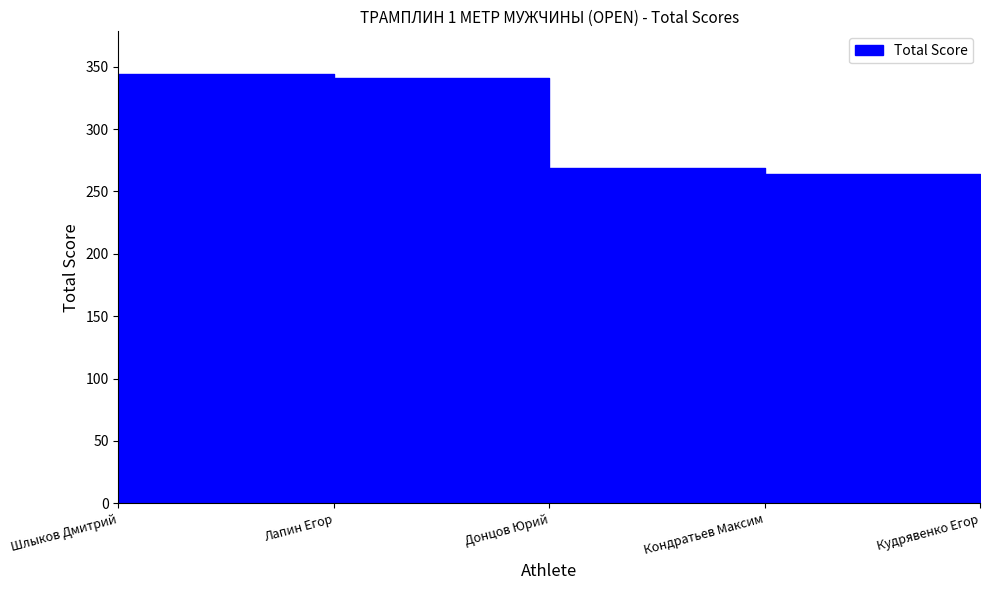

At which category does the chart reach its minimum across all series?

Кудрявенко Егор